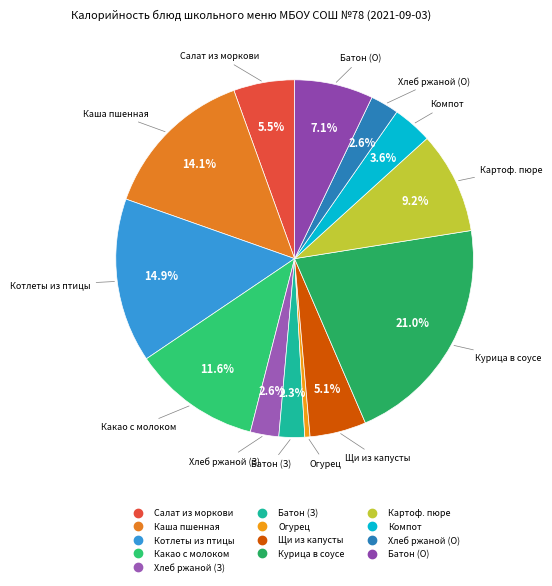

Rank the categories by value from highest to lowest.

Курица в соусе с томатом, Котлеты рубленные из птицы, Каша вязкая молочная пшенная, Какао с молоком, Картофельное пюре, Батон нарезной (обед), Салат из моркови с изюмом, Щи из свежей капусты, Компот из свежих плодов, Хлеб ржаной (завтрак), Хлеб ржаной (обед), Батон нарезной (завтрак), Огурец